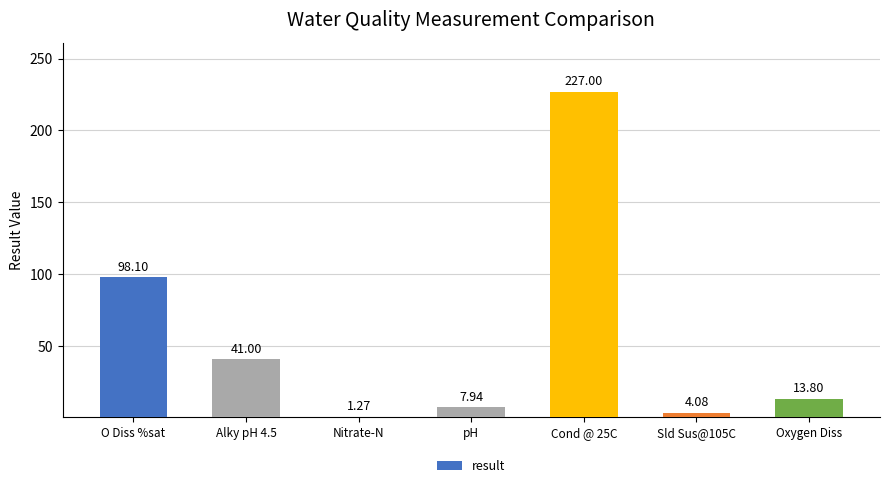

What position from the left is Sld Sus@105C?

6